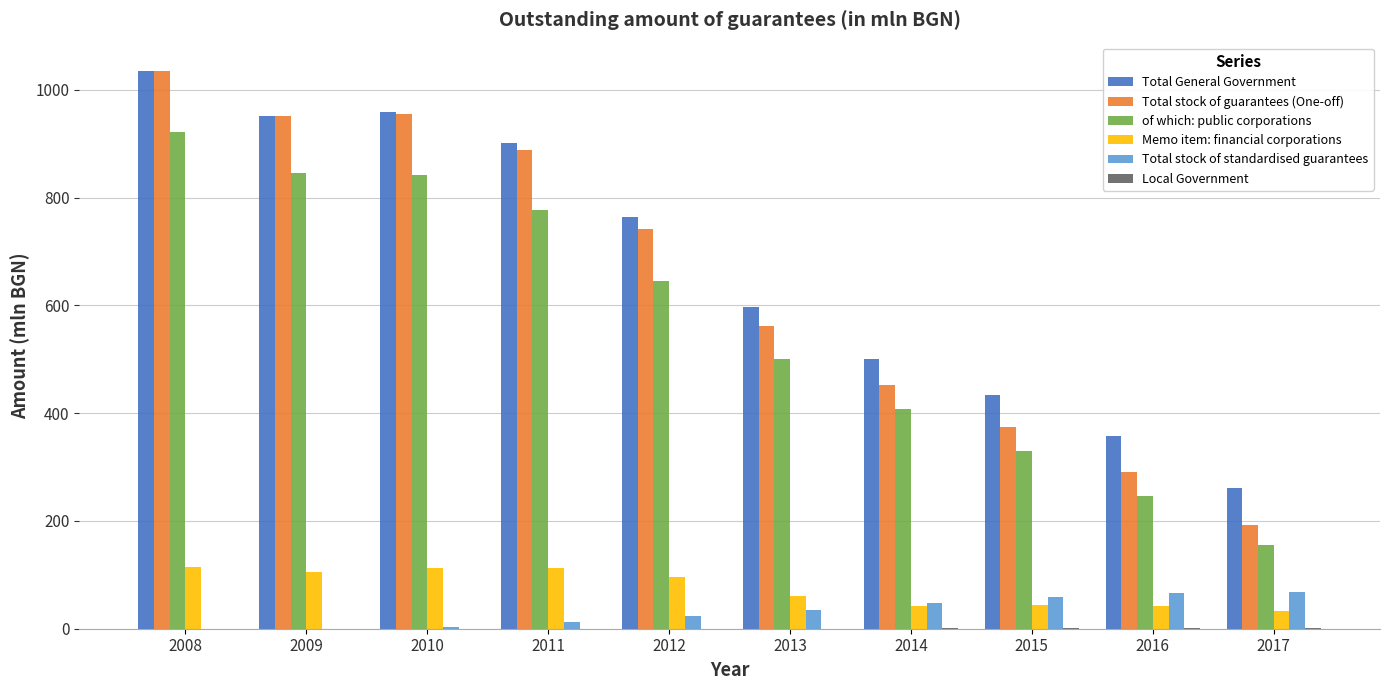

True or false: Total General Government has a value of 596.8 at 2013.

True